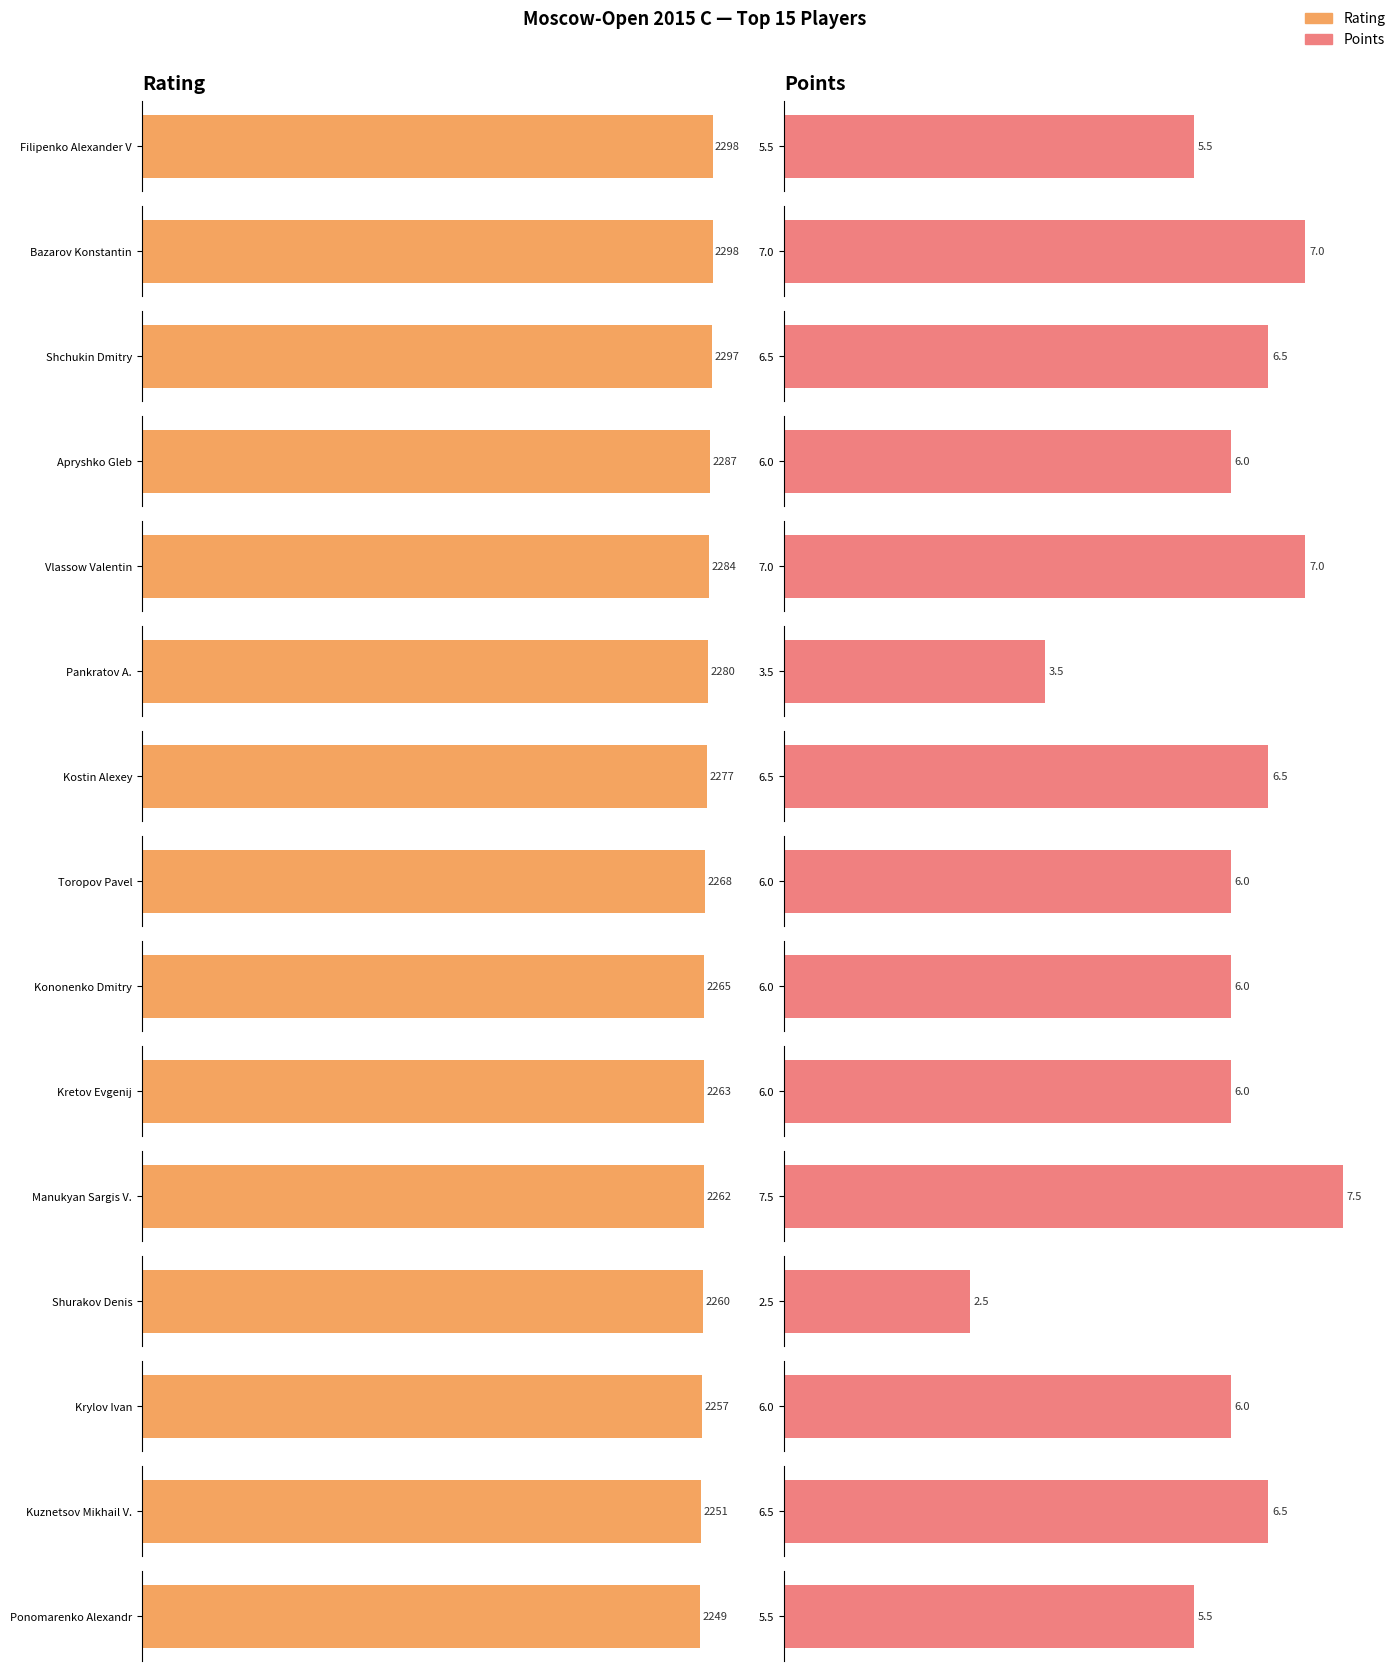

The value of Points at Kretov Evgenij is 8.8. True or false?

False